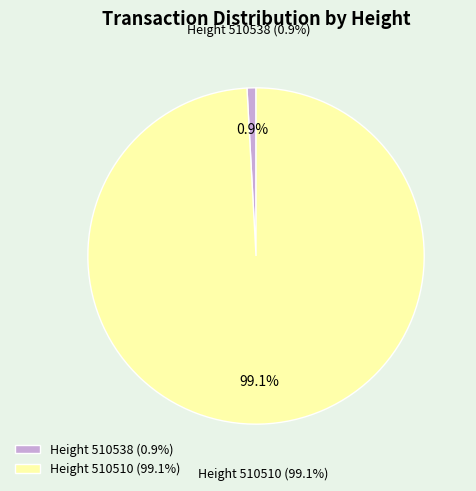

How many segments does this pie chart have?

2